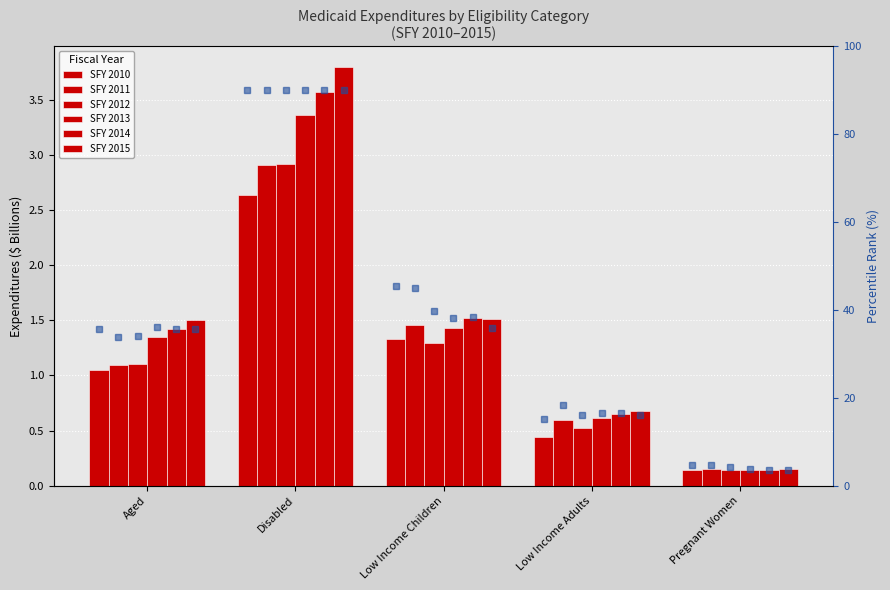

Between Disabled and Low Income Adults, which is larger?

Disabled